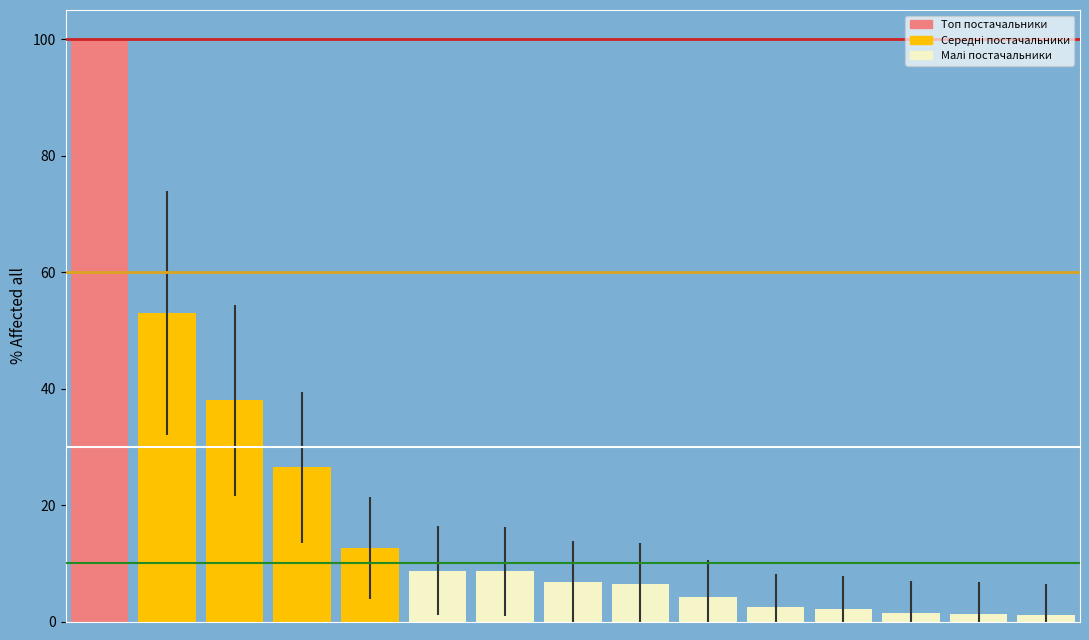

What is the value of the 12th bar from the left?

2.1